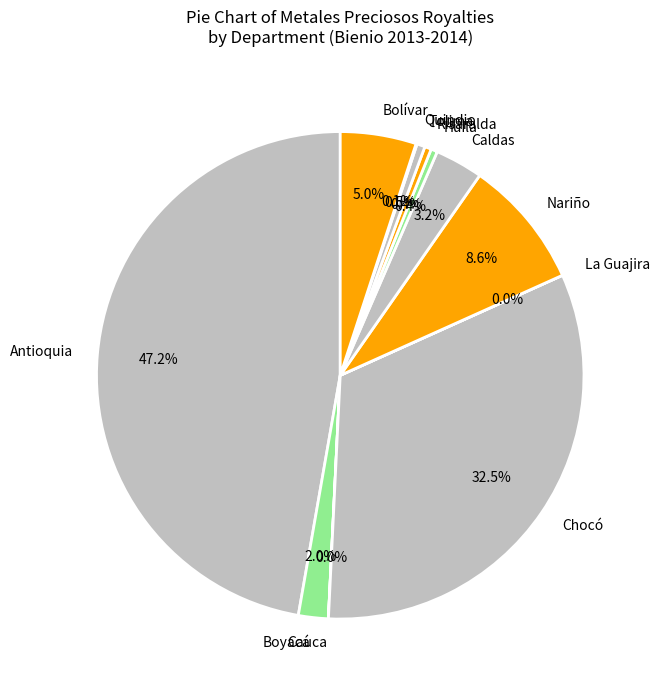

What is the ratio of the value at Nariño to the value at Boyacá?

4.3